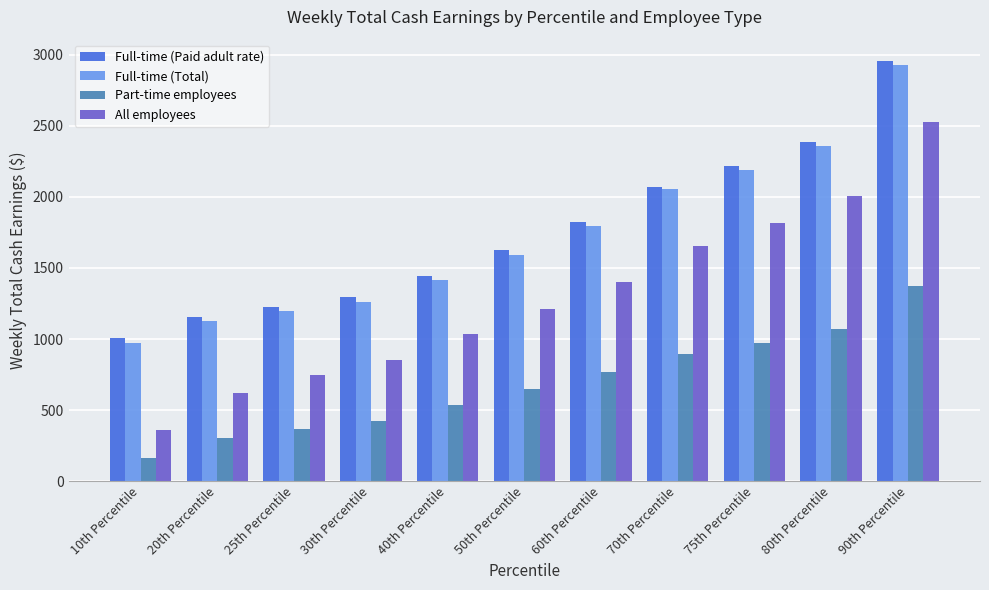

How many values in the Full-time (Total) series are below 1592?

5